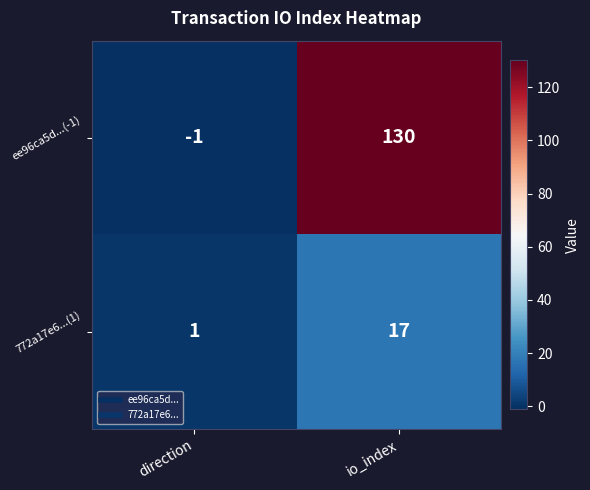

Reading left to right, what are all the values shown in this chart?

ee96ca5d...(-1): direction=-1	io_index=130
772a17e6...(1): direction=1	io_index=17